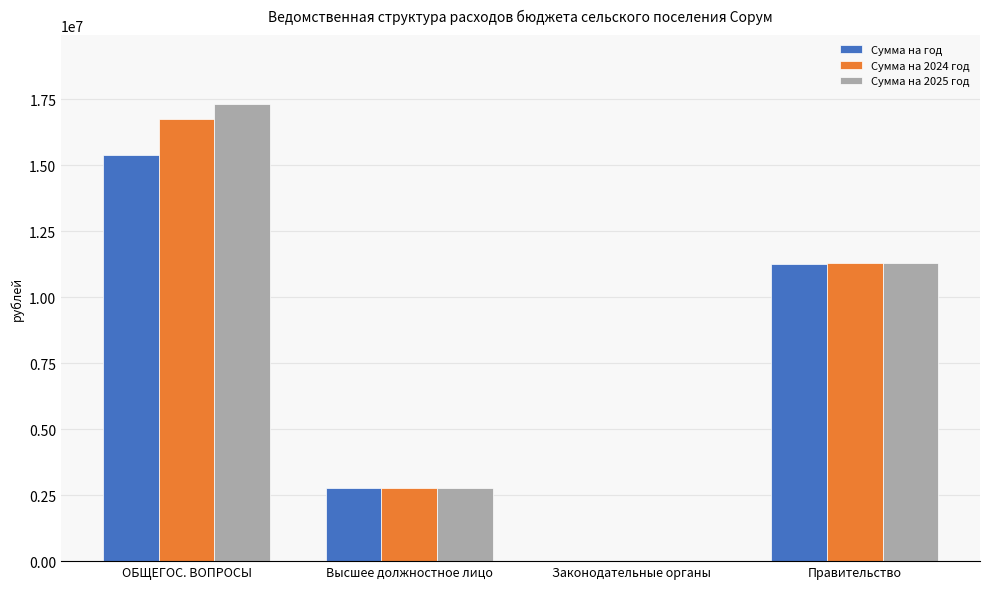

What is the sum of all Сумма на 2024 год values?

30817500